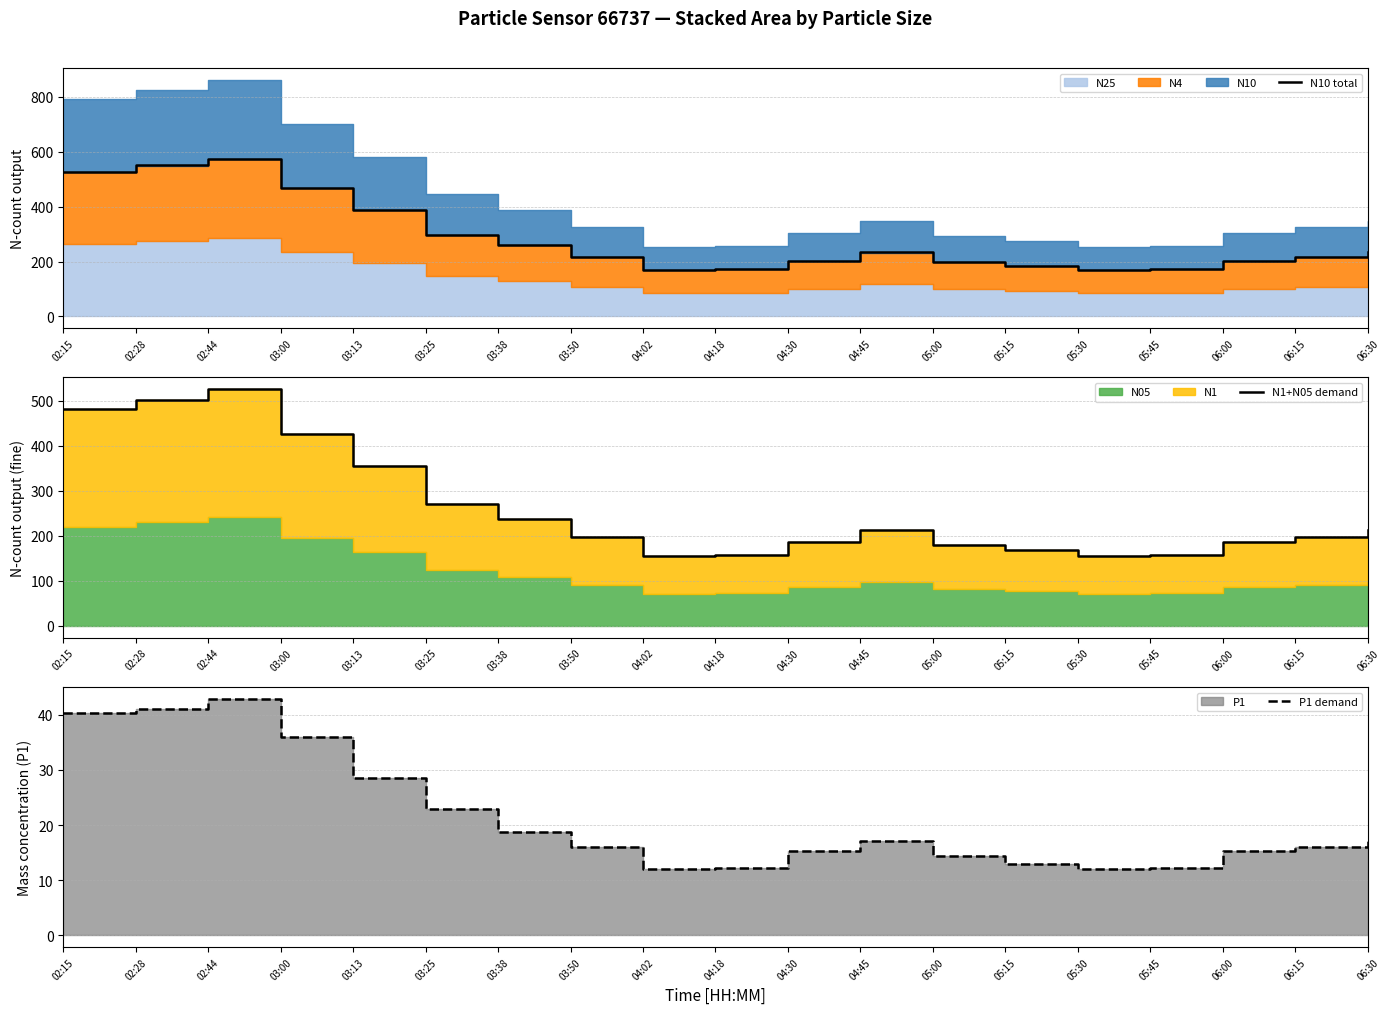

What is the average value of the P1 demand series?

21.2